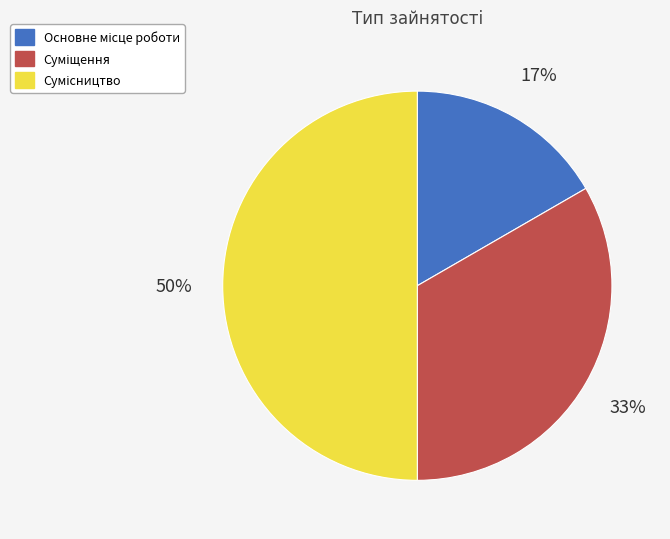

To the nearest percent, what is the average slice percentage?

33%